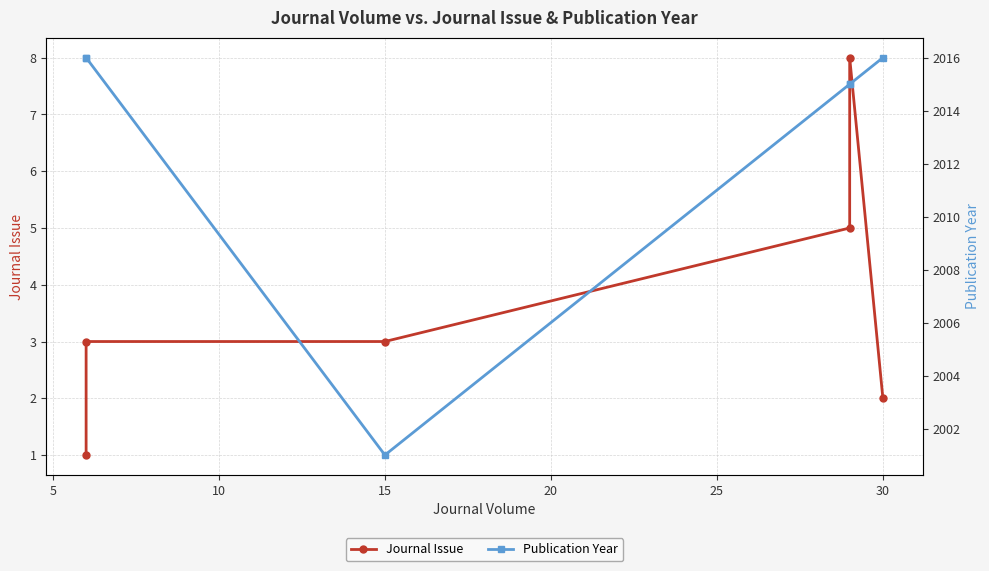

True or false: Publication Year and Journal Issue cross at least once.

False